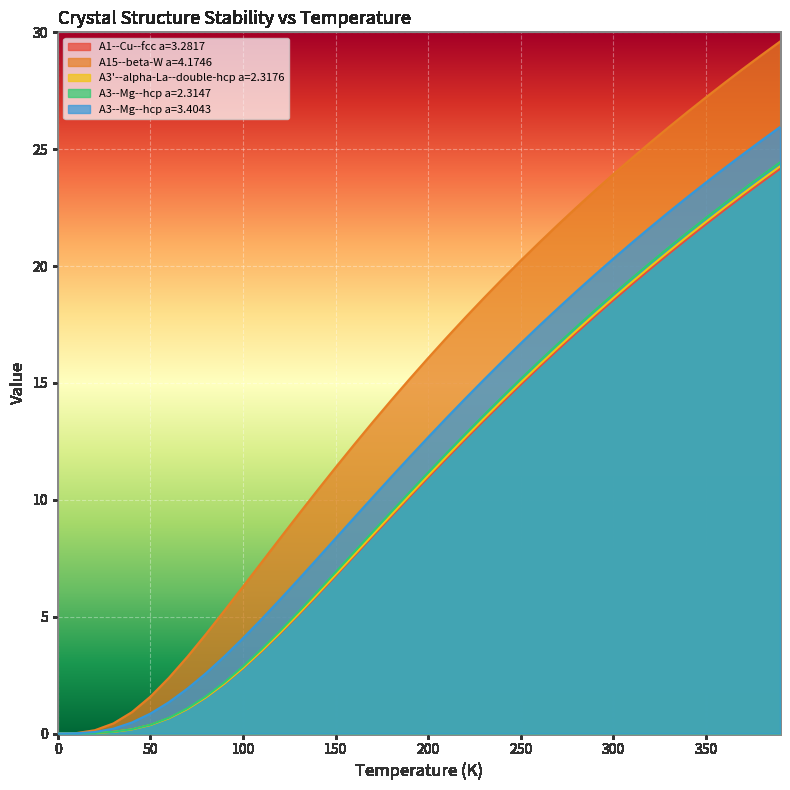

The value of A3'--alpha-La--double-hcp a=2.3176 at 50 is 0.4. True or false?

True